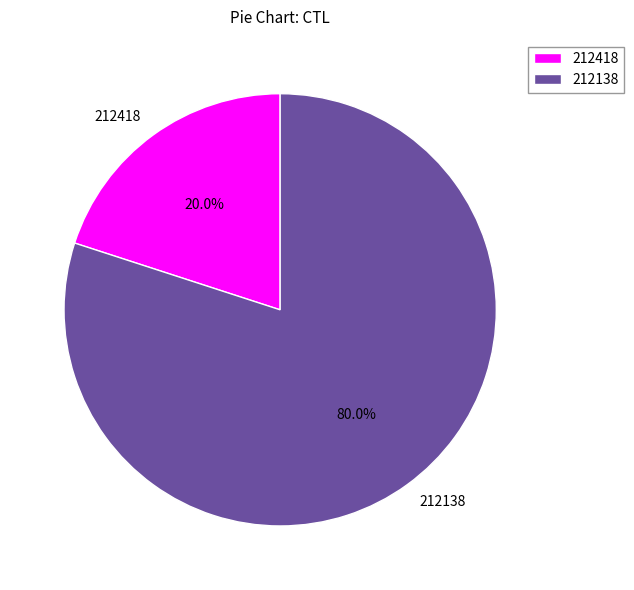

Rank the categories by value from highest to lowest.

212138, 212418